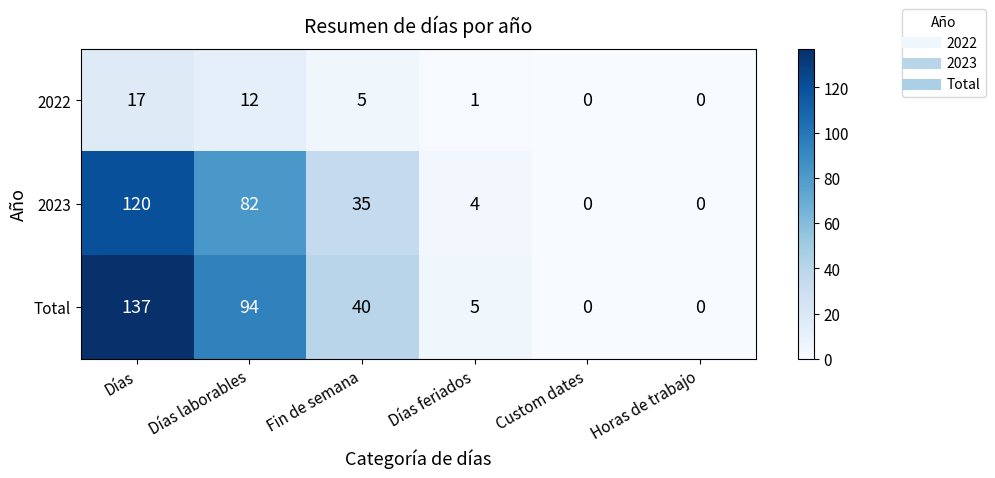

At which category is the sum across all series the highest?

Días